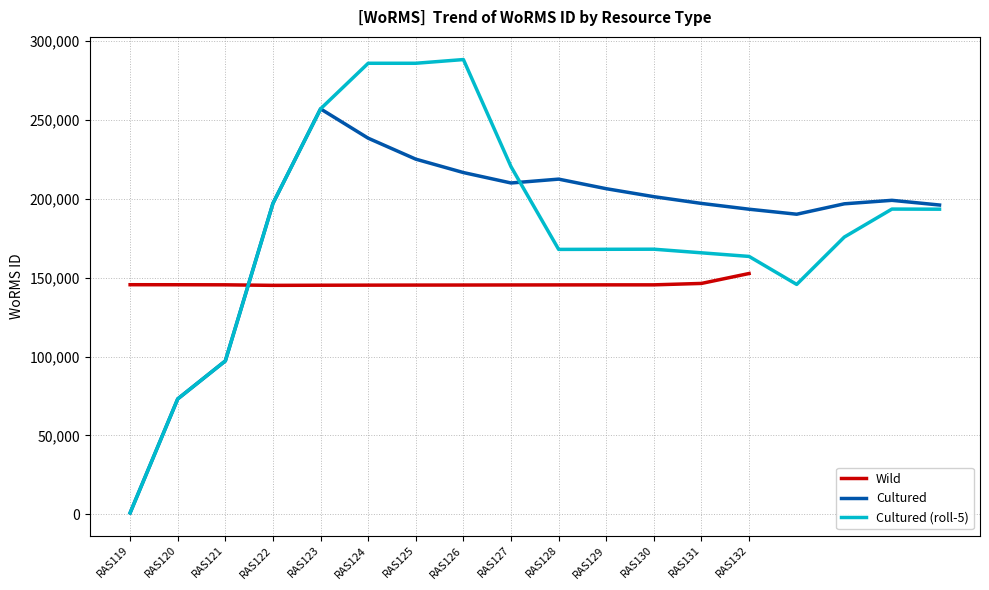

Reading right to left, what are all the values shown in this chart?

152650.0	146355.2	145452.4	145443.5	145415.1	145380.7	145337.8	145307.3	145267.2	145211.2	145127.5	145470.3	145522.0	145541.0